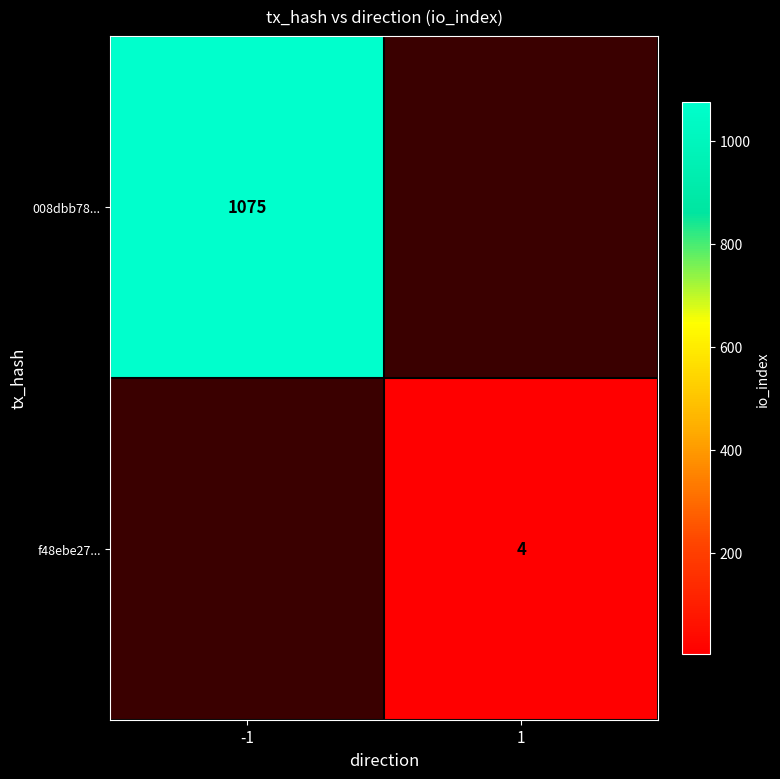

The 008dbb78... series shows 1075 at -1. True or false?

True